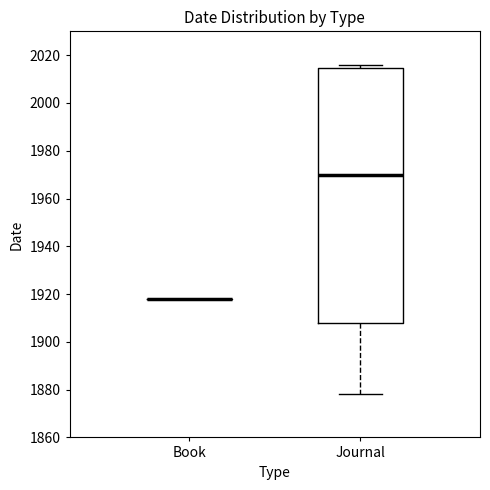

Reading left to right, transcribe this box plot: for each box, give where its median line is, the range the box spans, and where its two whiskers end, as read against the y-axis. The values are not printed on the chart, so give them approximately, as read against the axis.

Book: box collapsed to a line at 1918, whiskers 1918 to 1918
Journal: median 1970, box 1908 to 2014, whiskers 1878 to 2016